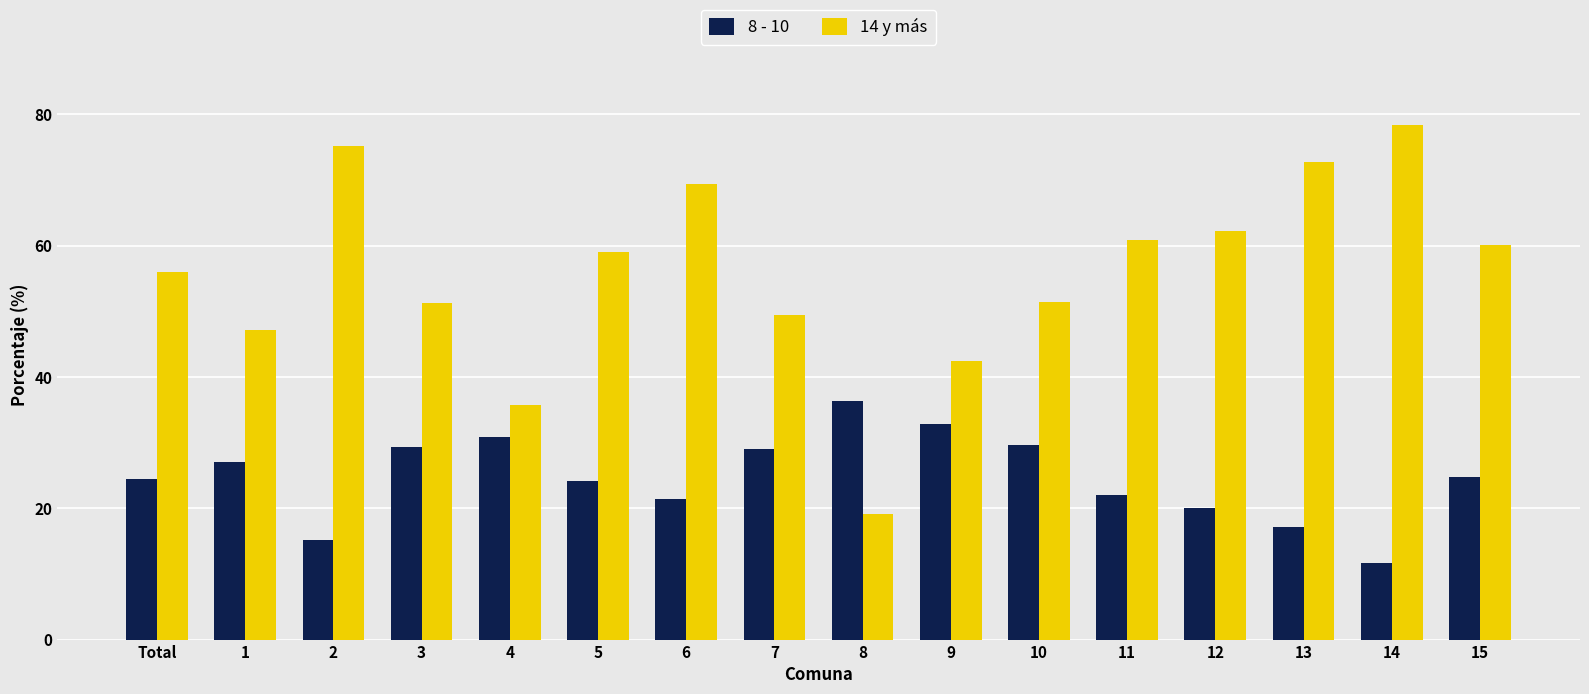

What is the smallest value displayed?

11.6